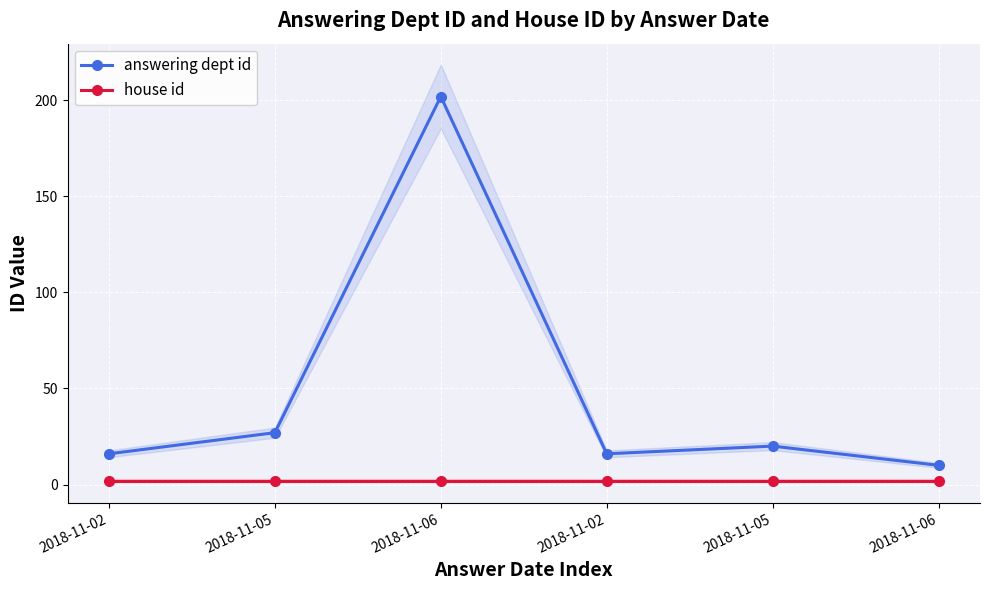

True or false: answering dept id has a value of 8 at 2018-11-02.

False